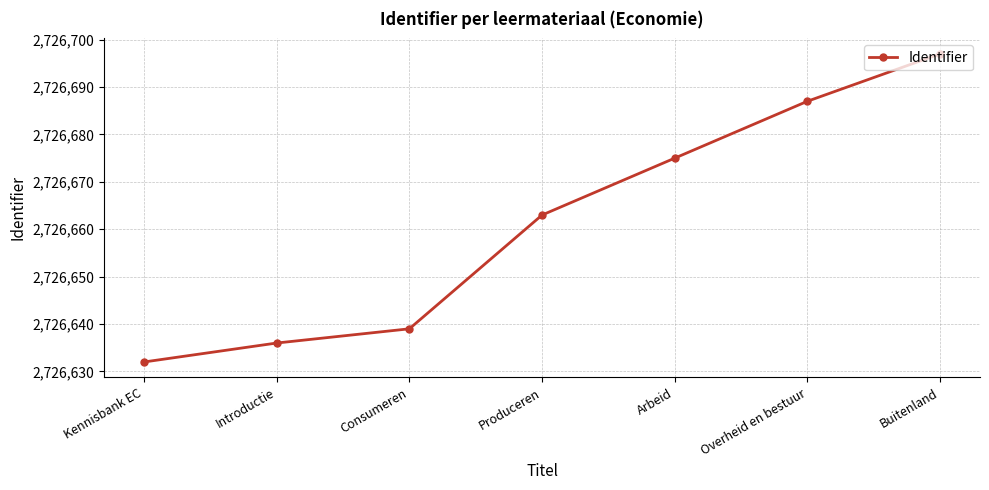

Reading left to right, transcribe all the data shown in this chart.

Kennisbank EC=2726632	Introductie=2726636	Consumeren=2726639	Produceren=2726663	Arbeid=2726675	Overheid en bestuur=2726687	Buitenland=2726697